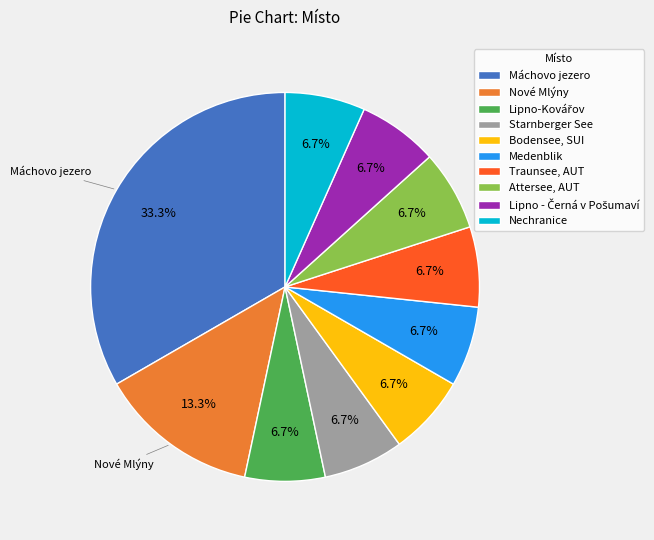

To the nearest percent, what portion does Medenblik represent?

7%